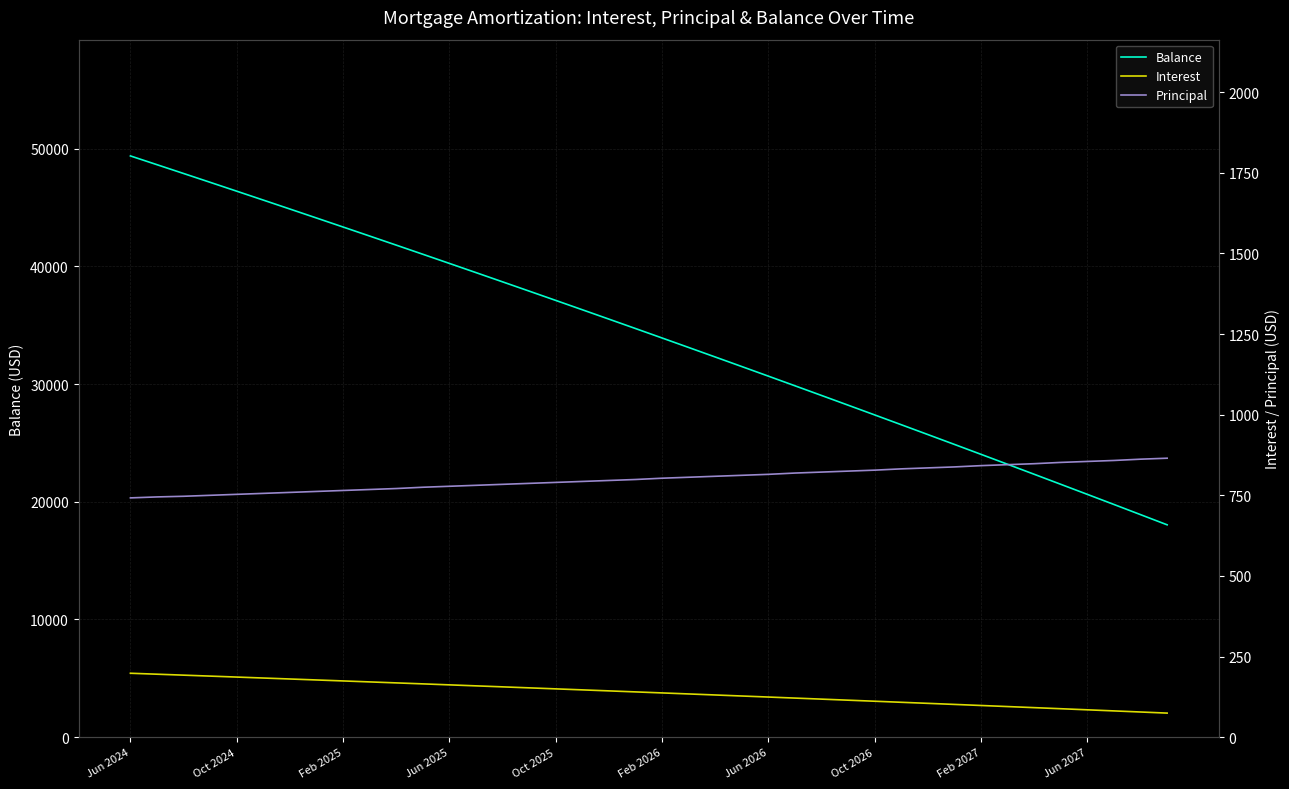

What is the minimum value for Balance?

18041